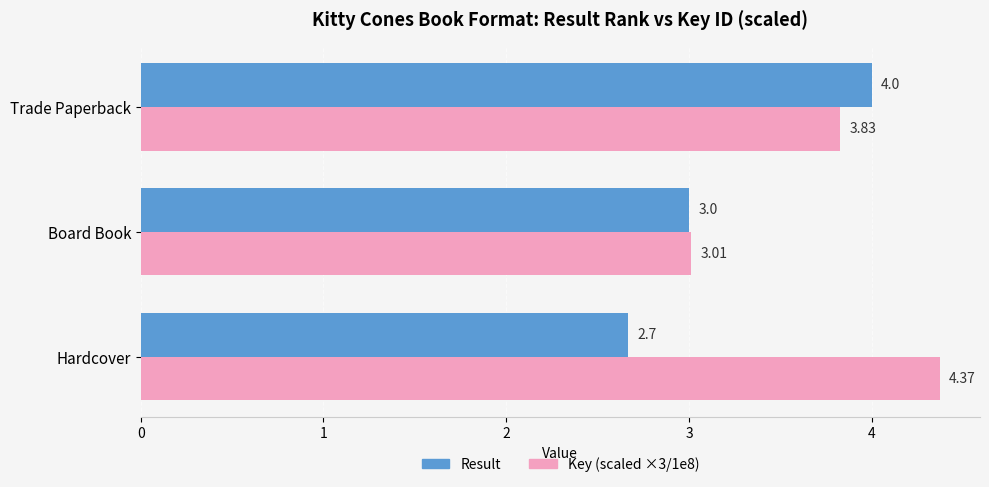

Which series changed the most between Hardcover and Board Book?

Key (scaled ×3/1e8)